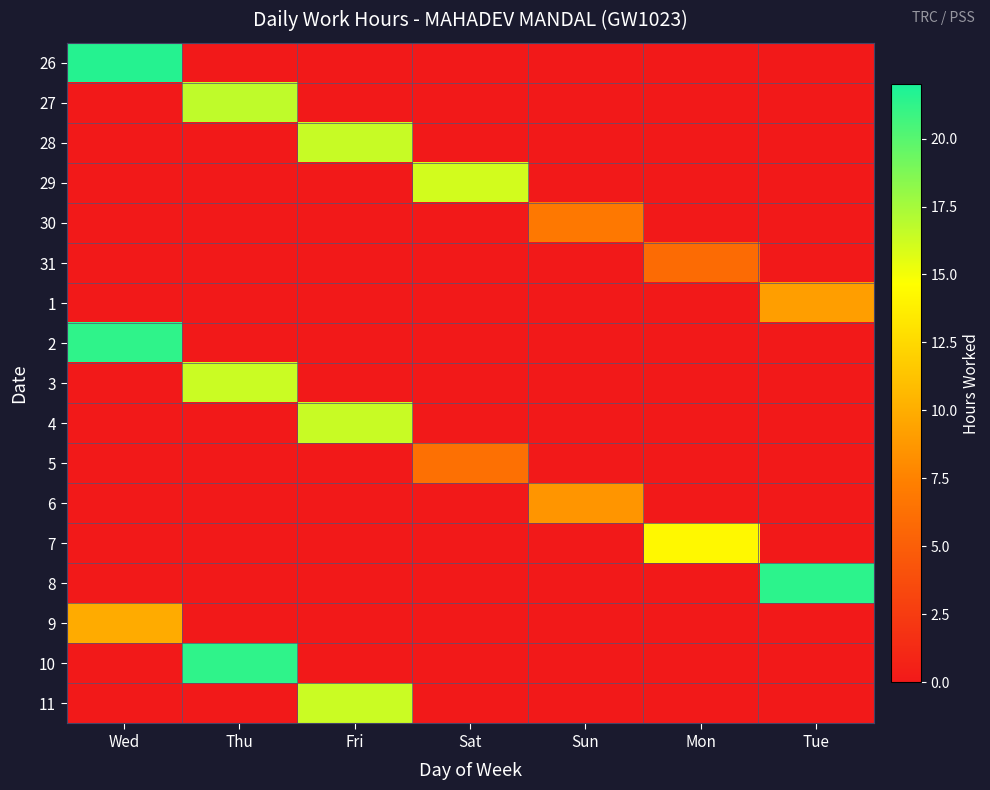

Which label corresponds to the largest value in the chart?

Wed